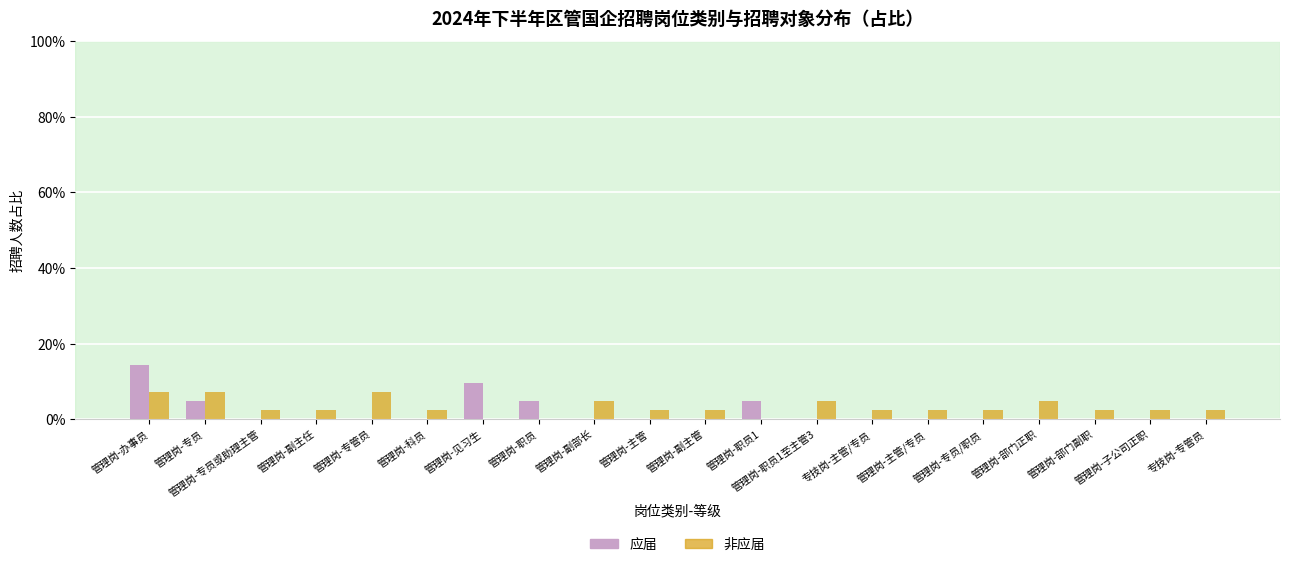

What is the sum of all 应届 values?

38.1